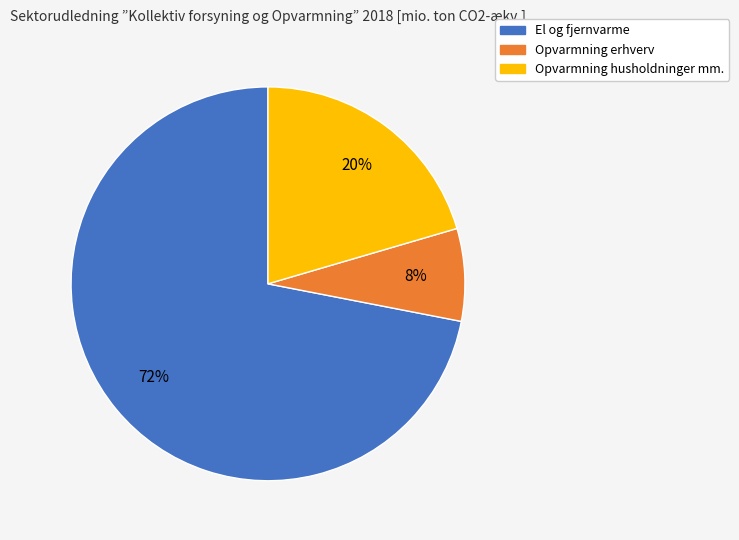

Which has a higher value, Opvarmning husholdninger mm. or Opvarmning erhverv?

Opvarmning husholdninger mm.